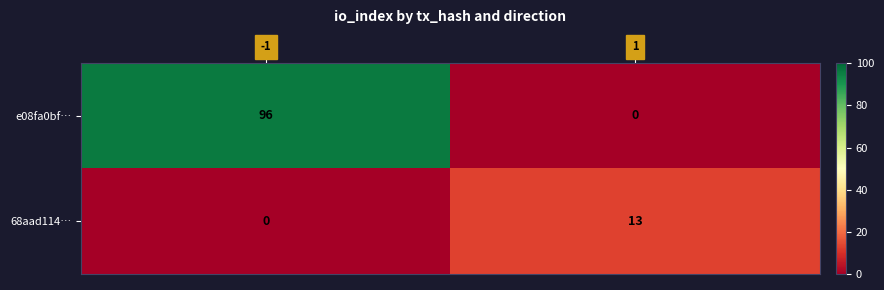

Read the e08fa0bf… value at -1, to the nearest 5.

95